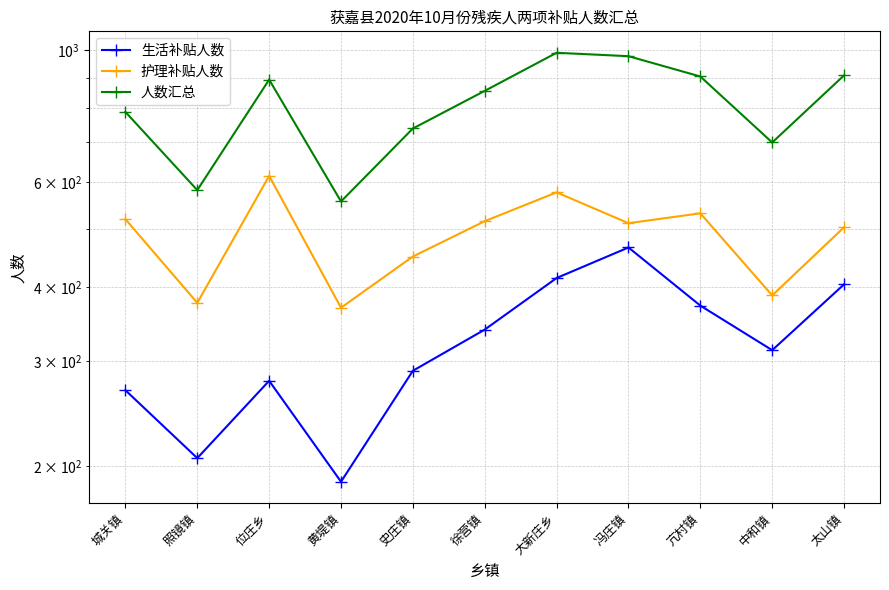

Reading right to left, transcribe all the data shown in this chart.

生活补贴人数: 太山镇=404	中和镇=313	亢村镇=372	冯庄镇=466	大新庄乡=414	徐营镇=339	史庄镇=289	黄堤镇=188	位庄乡=278	照镜镇=206	城关镇=268
护理补贴人数: 太山镇=504	中和镇=387	亢村镇=532	冯庄镇=512	大新庄乡=577	徐营镇=516	史庄镇=450	黄堤镇=369	位庄乡=615	照镜镇=376	城关镇=520
人数汇总: 太山镇=908	中和镇=700	亢村镇=904	冯庄镇=978	大新庄乡=991	徐营镇=855	史庄镇=739	黄堤镇=557	位庄乡=893	照镜镇=582	城关镇=788